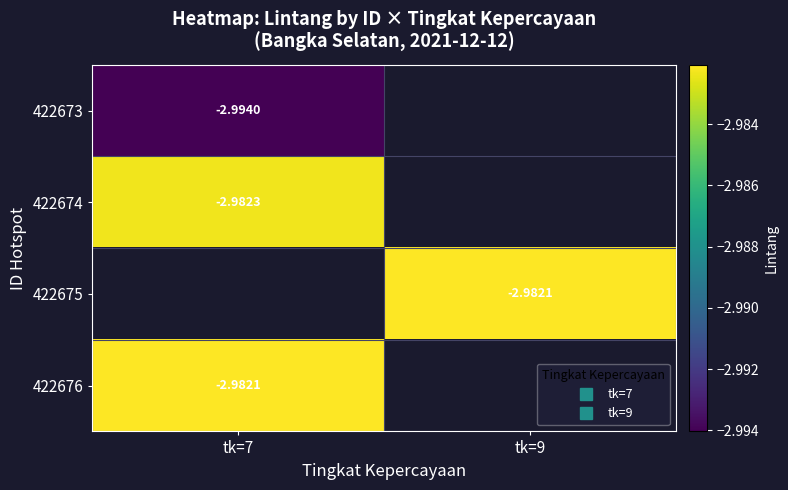

Which label corresponds to the largest value in the chart?

tk=9